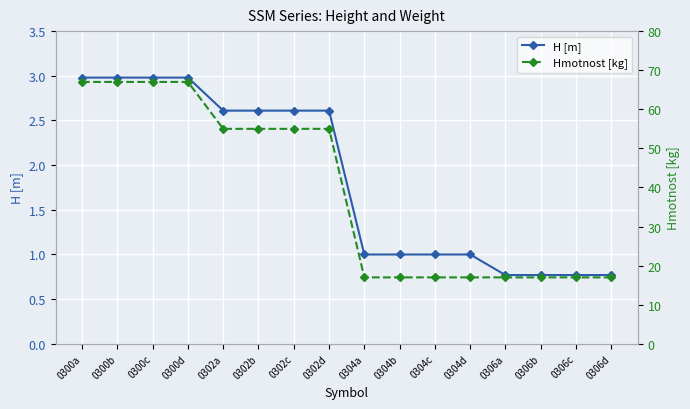

Which series has the widest spread of values?

Hmotnost [kg]